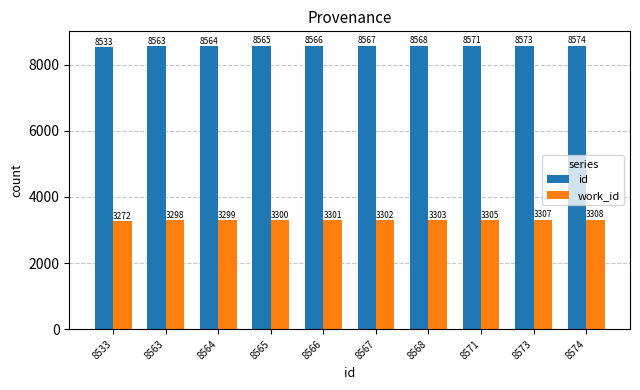

Which series has the widest spread of values?

id